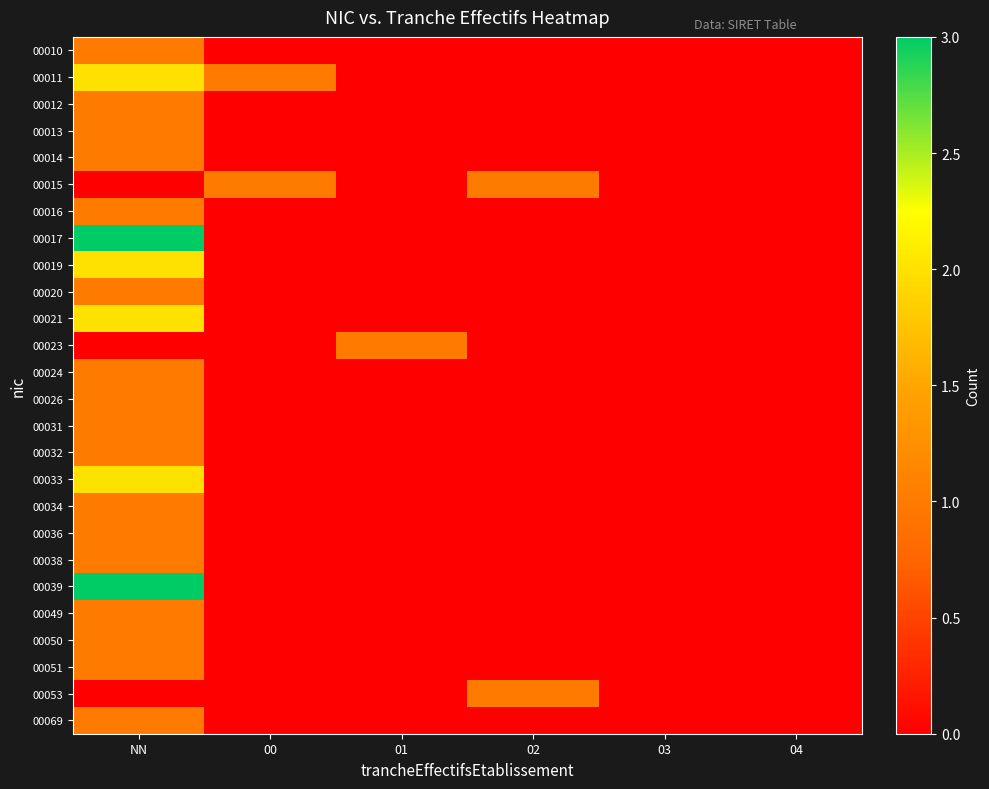

Which label corresponds to the largest value in the chart?

NN